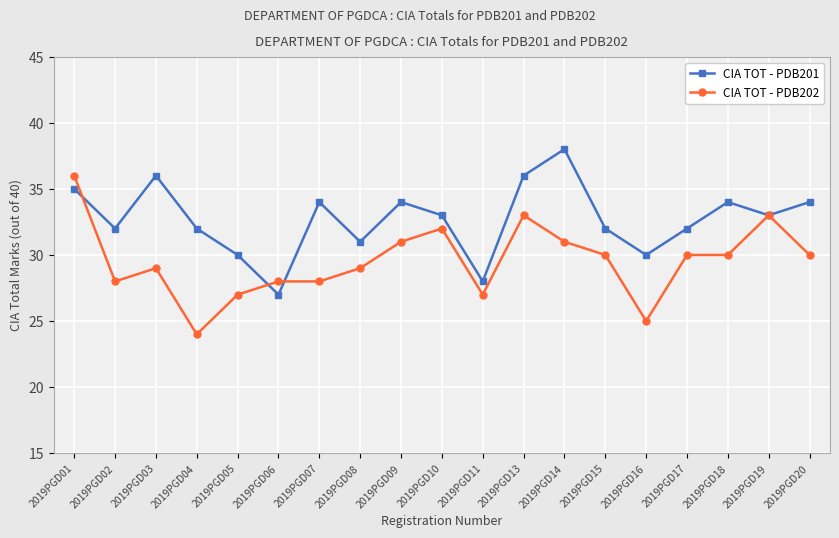

Which series changed the most between 2019PGD17 and 2019PGD20?

CIA TOT - PDB201